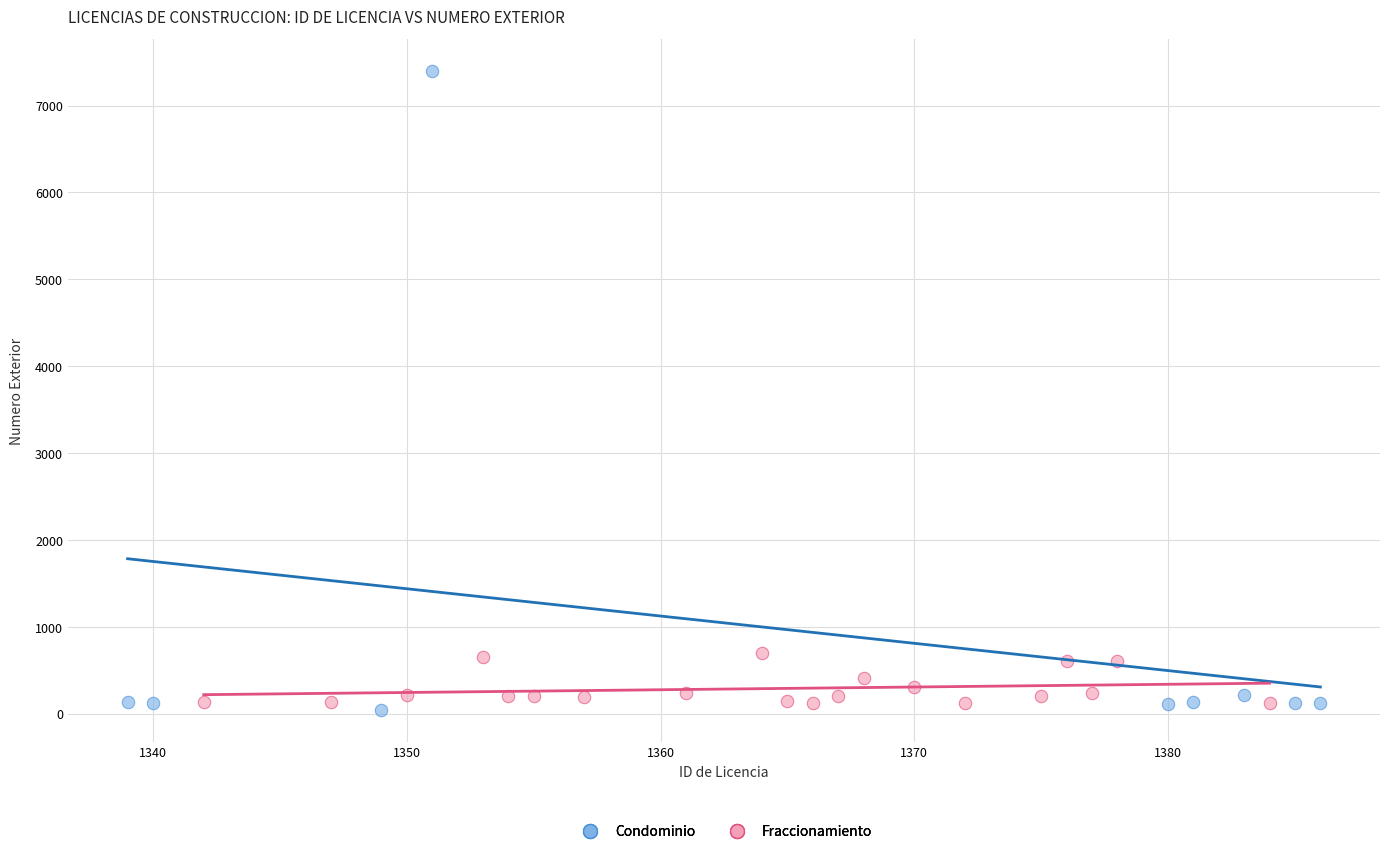

Which series has the widest spread of Y values?

Condominio